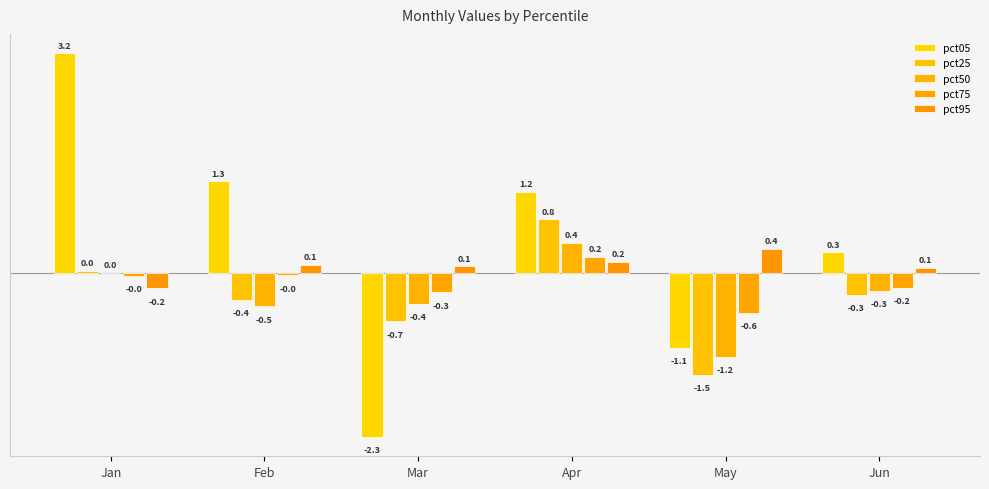

Reading left to right, transcribe all the data shown in this chart.

pct05: Jan=3.2	Feb=1.3	Mar=-2.3	Apr=1.2	May=-1.1	Jun=0.3
pct25: Jan=0.0	Feb=-0.4	Mar=-0.7	Apr=0.8	May=-1.5	Jun=-0.3
pct50: Jan=0.0	Feb=-0.5	Mar=-0.4	Apr=0.4	May=-1.2	Jun=-0.3
pct75: Jan=-0.0	Feb=-0.0	Mar=-0.3	Apr=0.2	May=-0.6	Jun=-0.2
pct95: Jan=-0.2	Feb=0.1	Mar=0.1	Apr=0.2	May=0.4	Jun=0.1